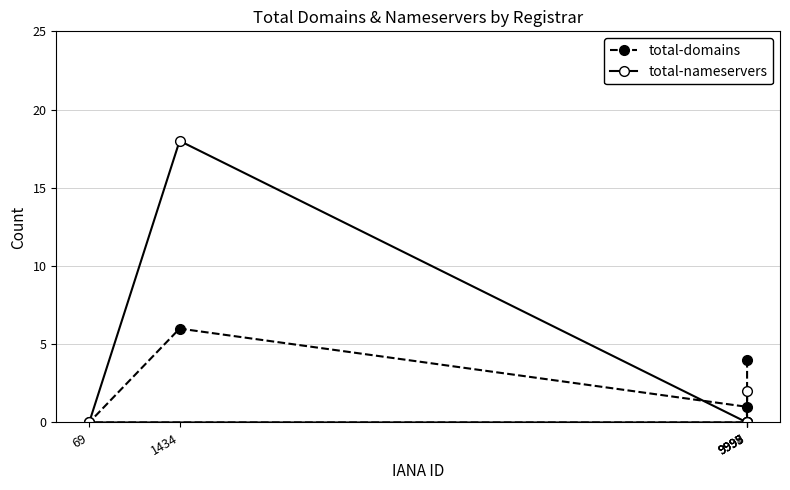

True or false: total-domains has a value of 0 at 9995.

True